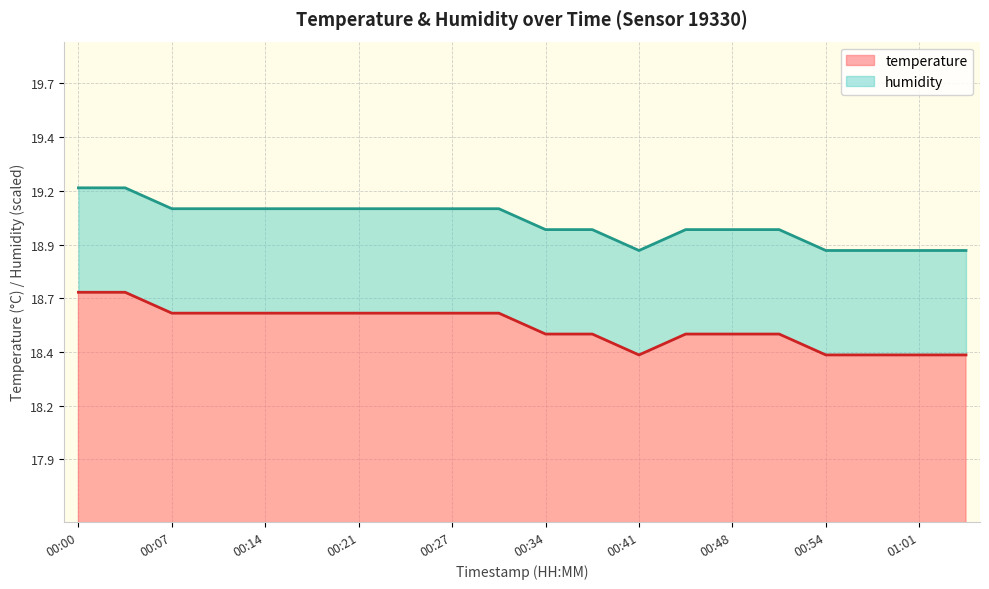

Rank the categories by value from lowest to highest.

00:41, 00:54, 00:58, 01:01, 01:05, 00:34, 00:37, 00:44, 00:48, 00:51, 00:07, 00:10, 00:14, 00:17, 00:21, 00:24, 00:27, 00:31, 00:00, 00:04